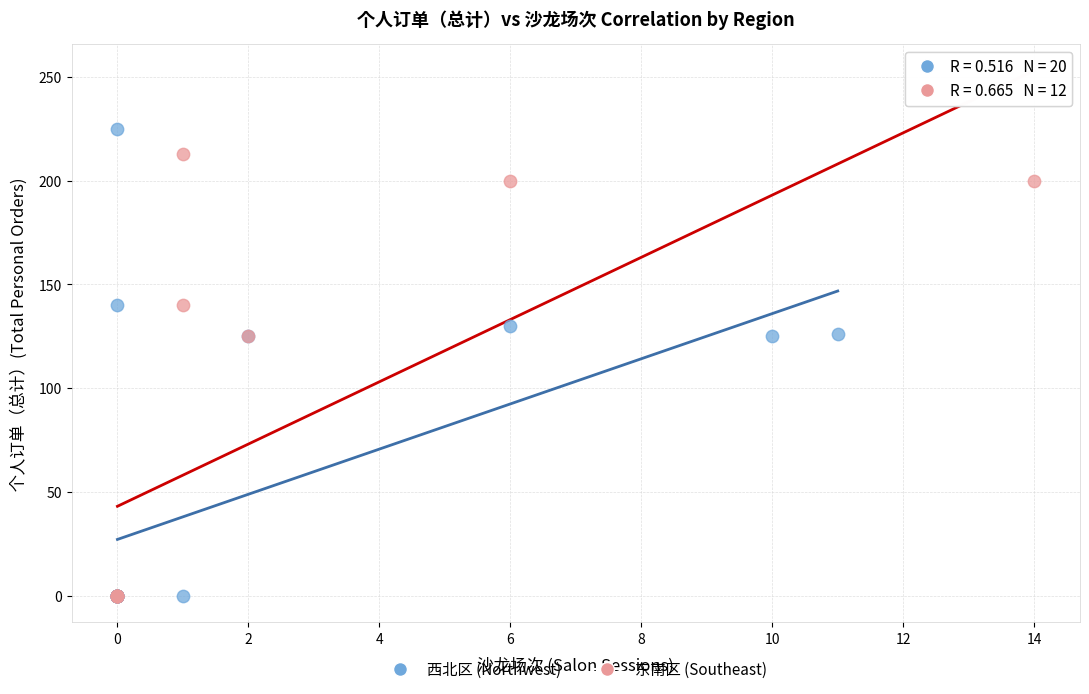

Which series has the largest Y range (max minus min)?

西北区 (Northwest)